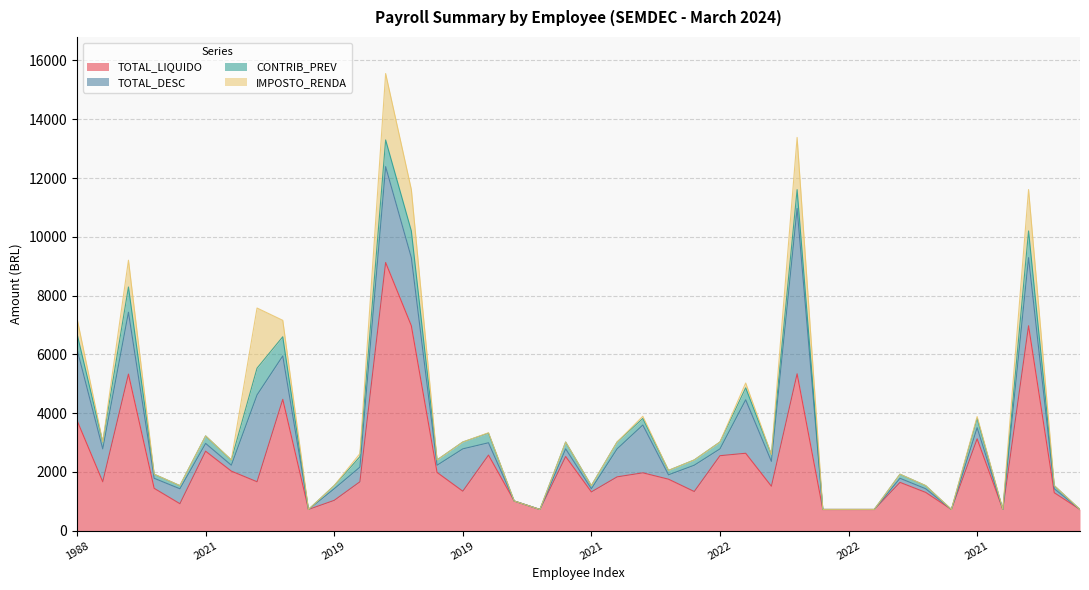

What is the highest value of the TOTAL_LIQUIDO series?

9124.5